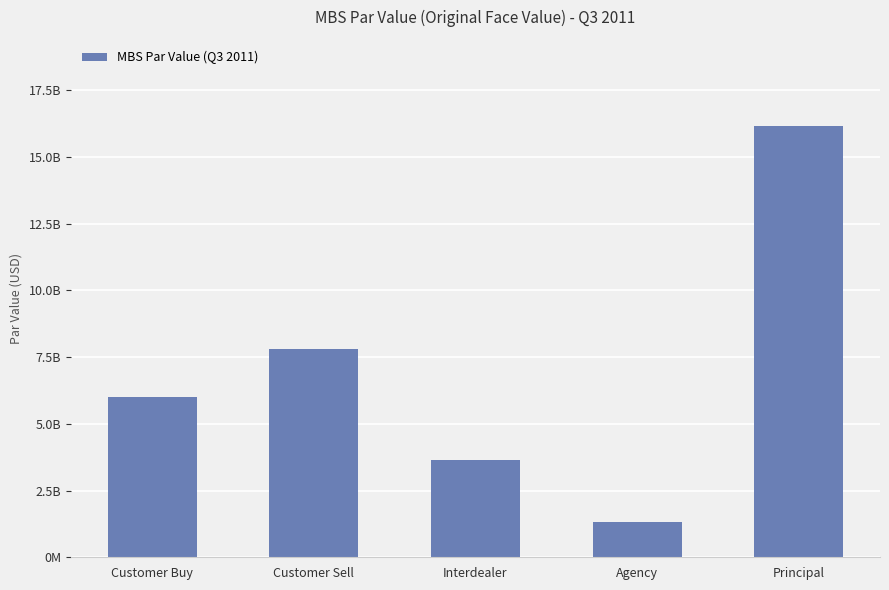

What is the greatest value displayed?

16152488074.3